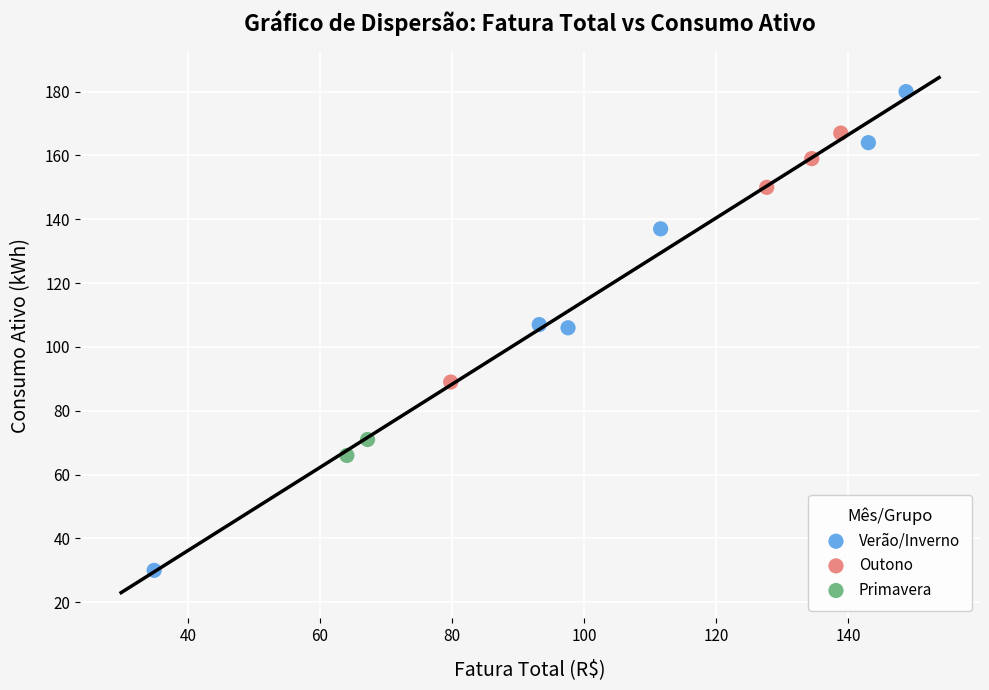

Which series contains the lowest Y value?

Verão/Inverno